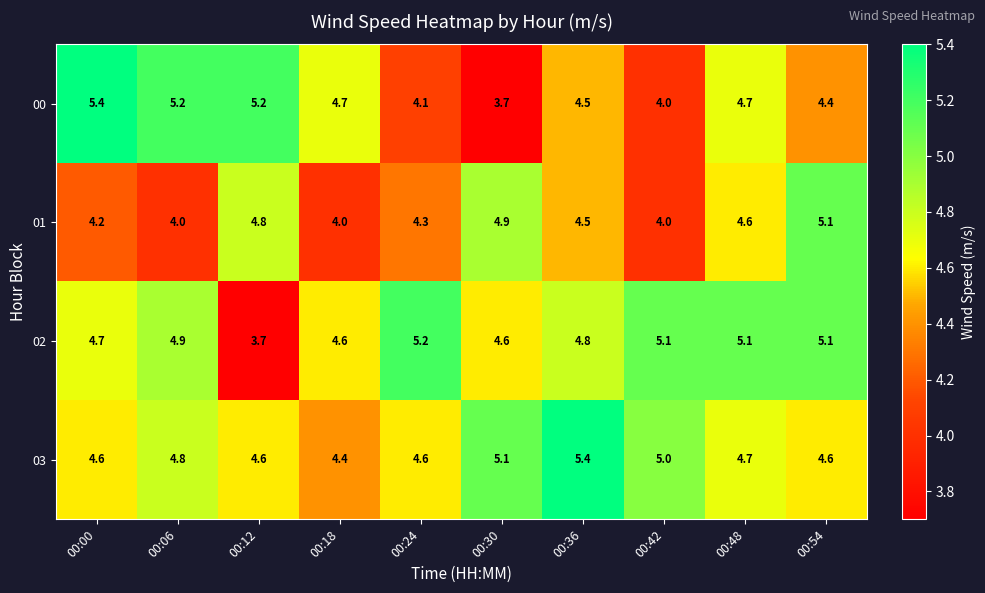

Which category has the highest value in the 01 series?

00:54